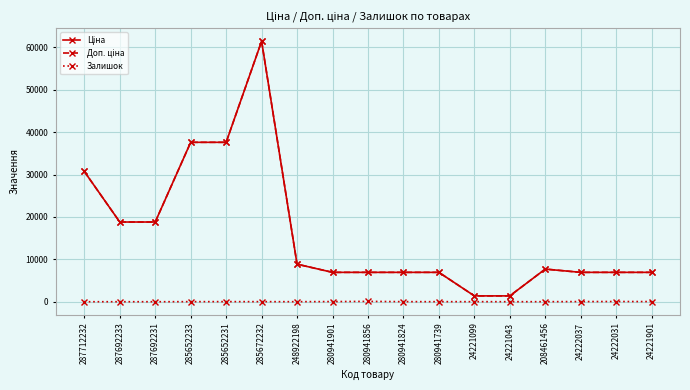

What is the spread (max minus min) of values at 280941856?

6844.7